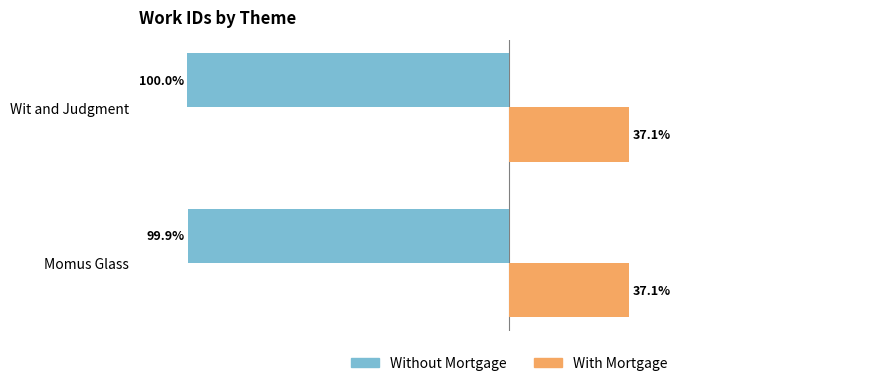

Is the value of With Mortgage at Momus Glass greater than the value of Without Mortgage at Momus Glass?

Yes